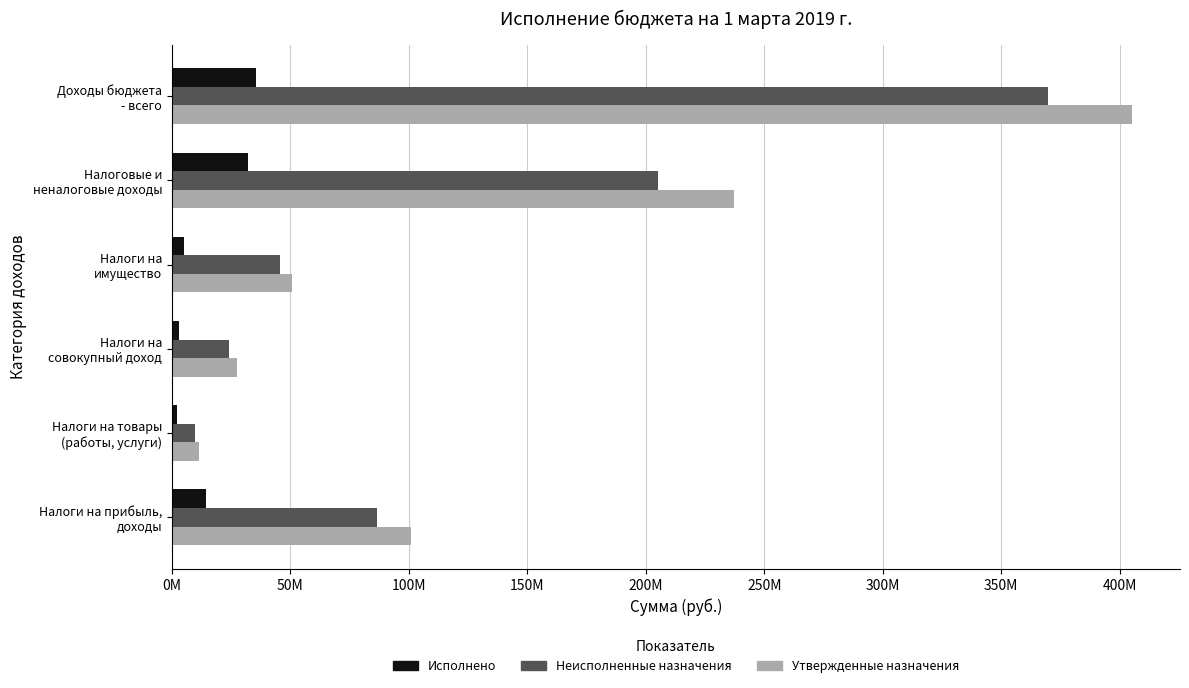

What is the highest value of the Утвержденные назначения series?

405230366.6